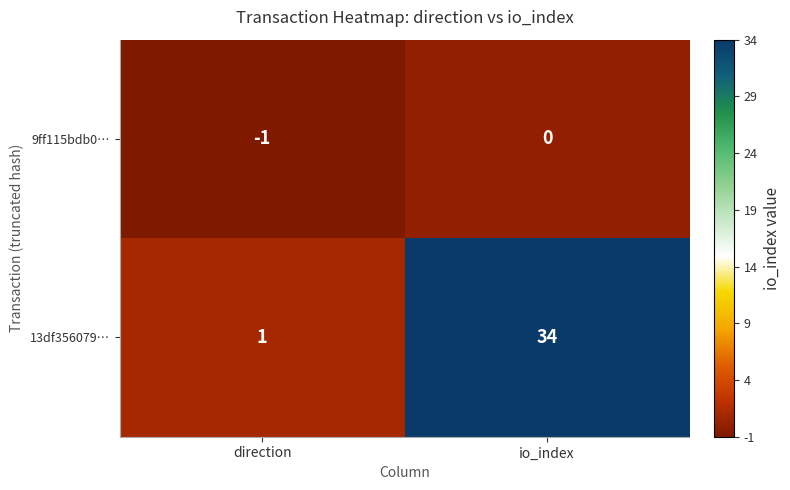

The value of 13df356079… at io_index is 45. True or false?

False